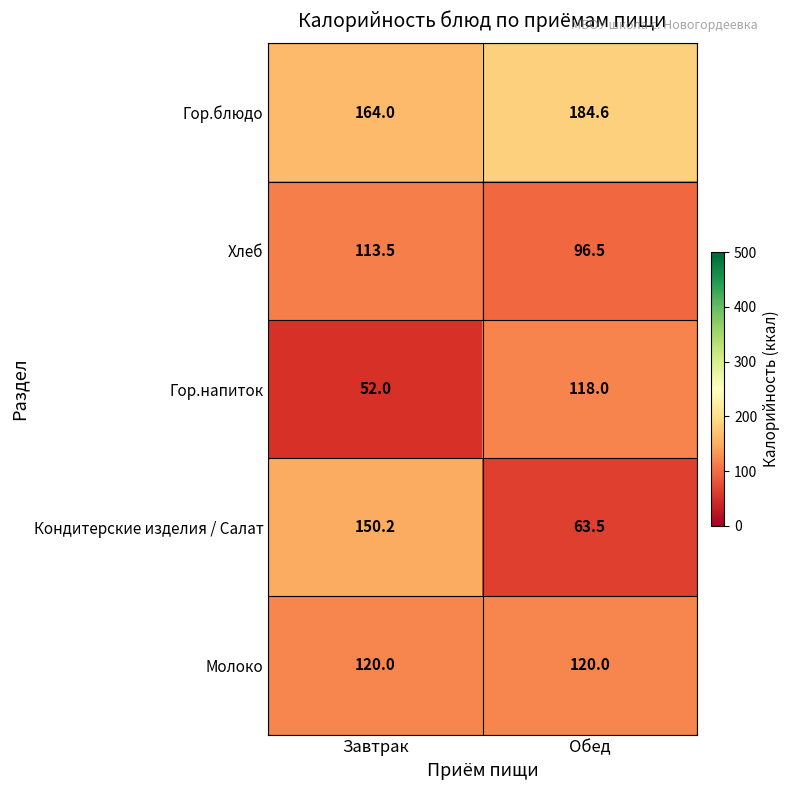

At Завтрак, list the series in order from largest to smallest.

Гор.блюдо, Кондитерские изделия / Салат, Молоко, Хлеб, Гор.напиток